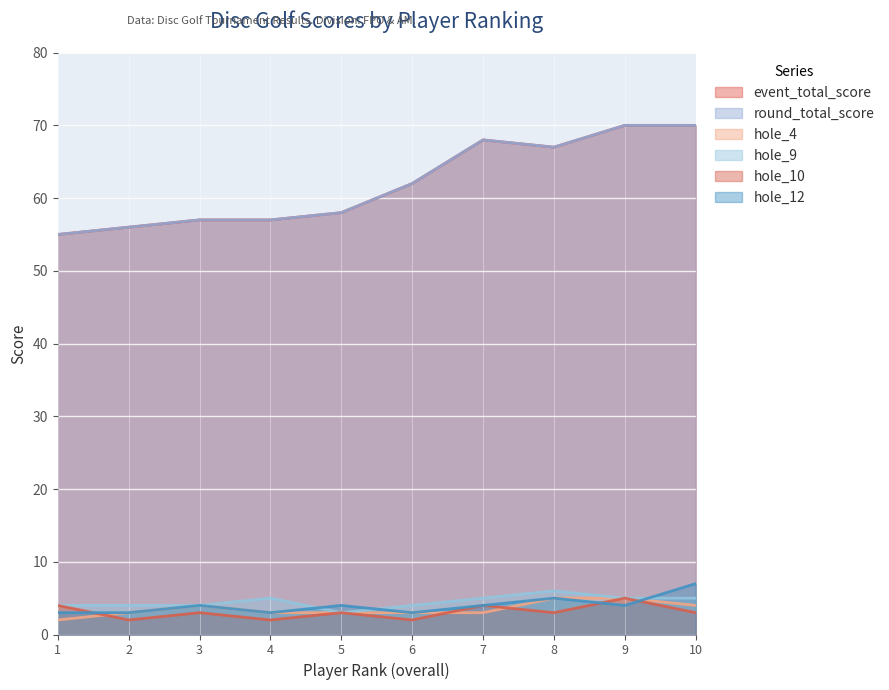

What is the greatest value displayed?

70